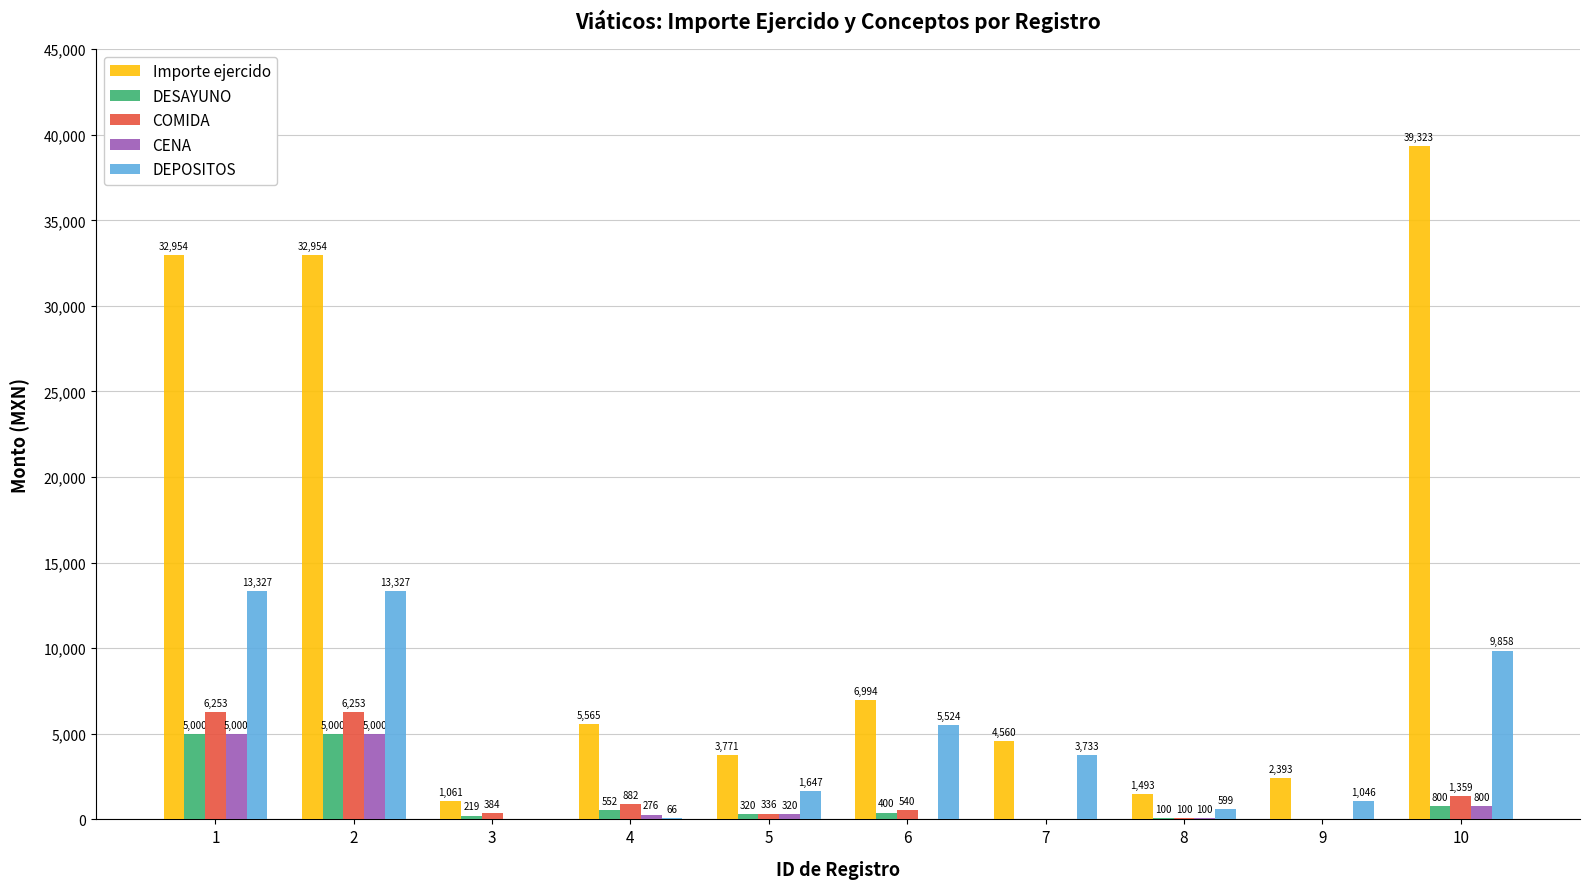

True or false: Importe ejercido has a value of 5905.9 at 5.

False